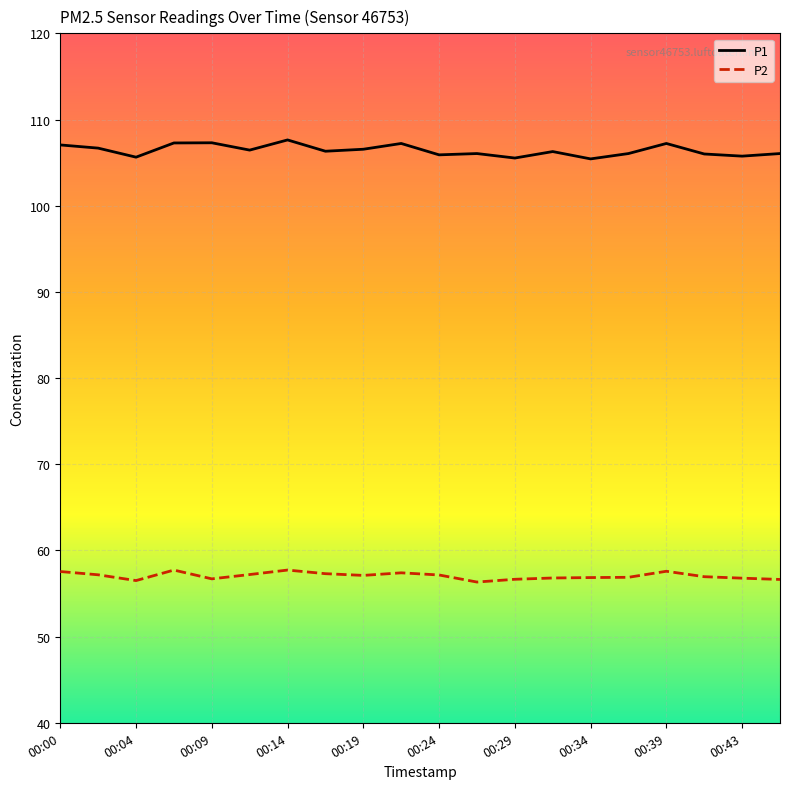

What are all the series names shown in the legend?

P1, P2